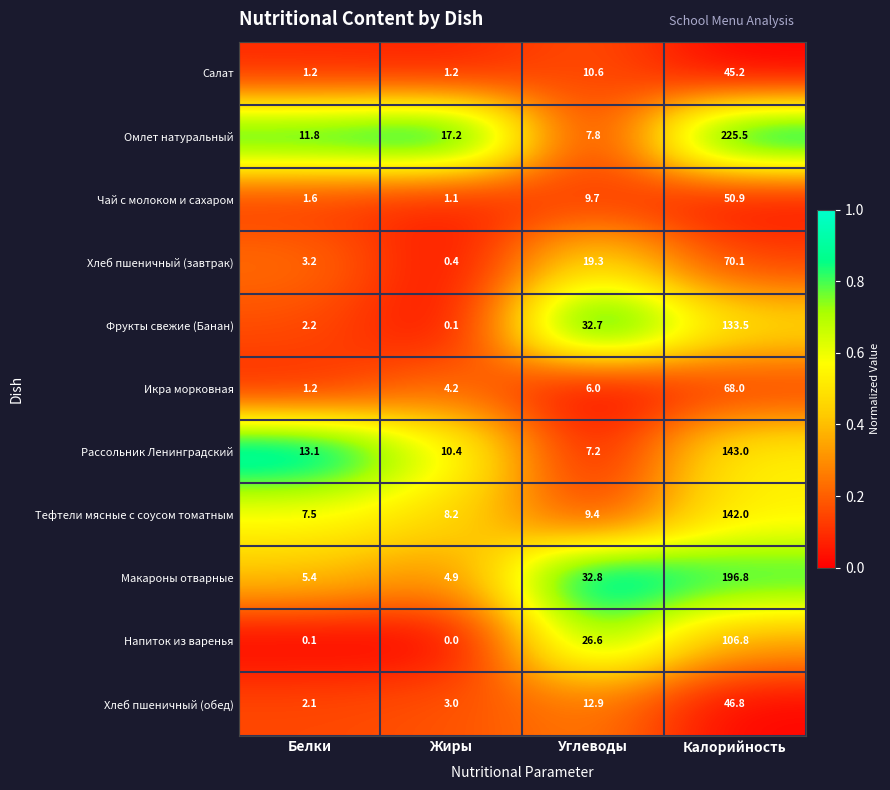

What is the sum of the Чай с молоком и сахаром values at Калорийность and Углеводы?

60.6